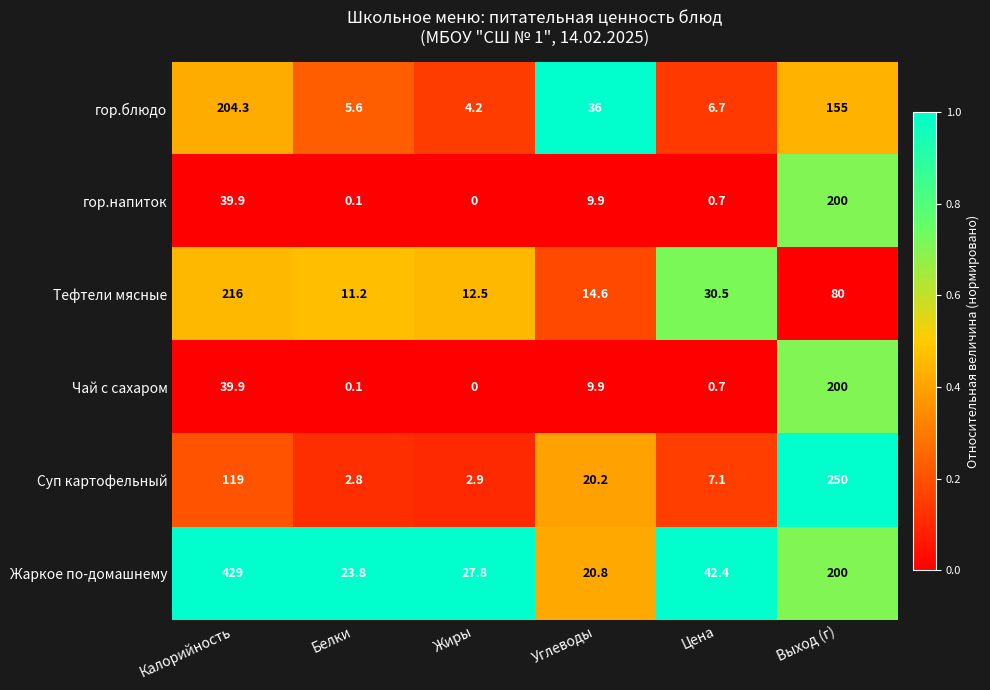

Which category has the highest value in the гор.напиток series?

Выход (г)